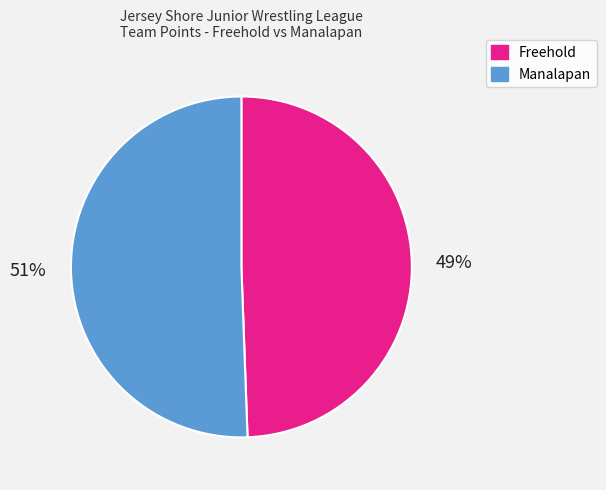

What is the majority slice?

Manalapan